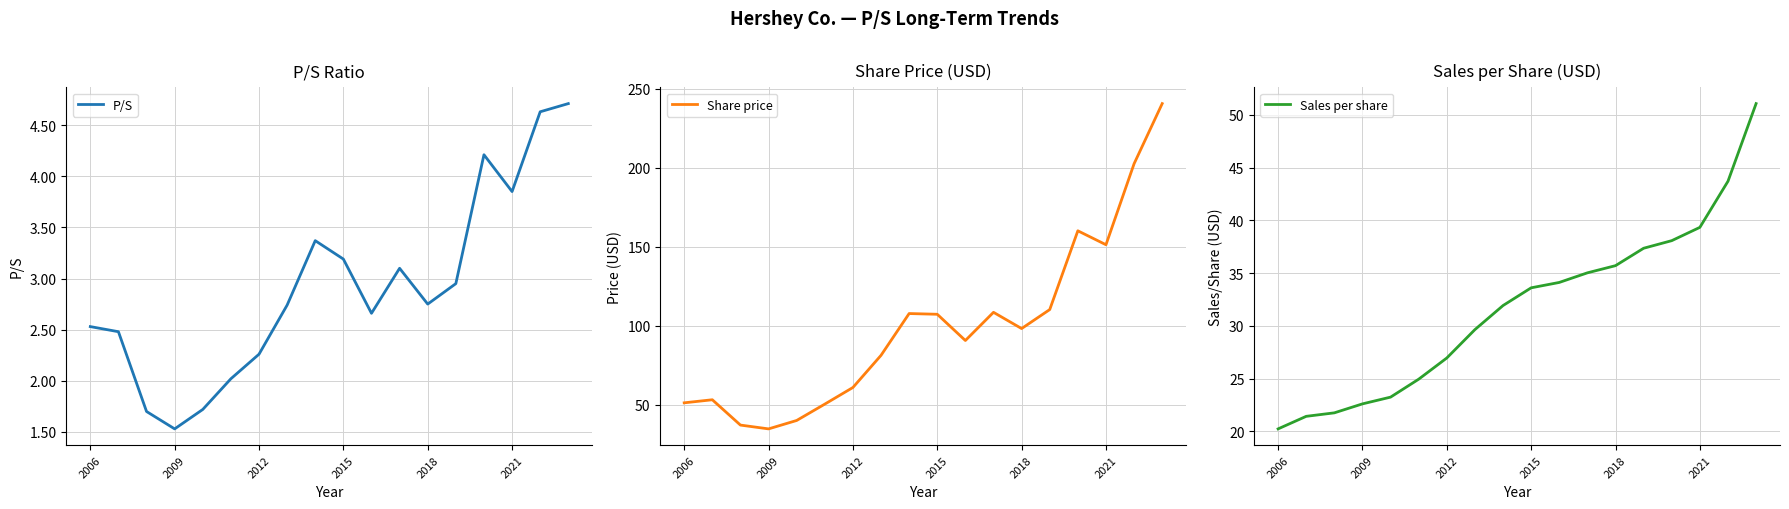

True or false: Sales per share and Share price cross at least once.

False